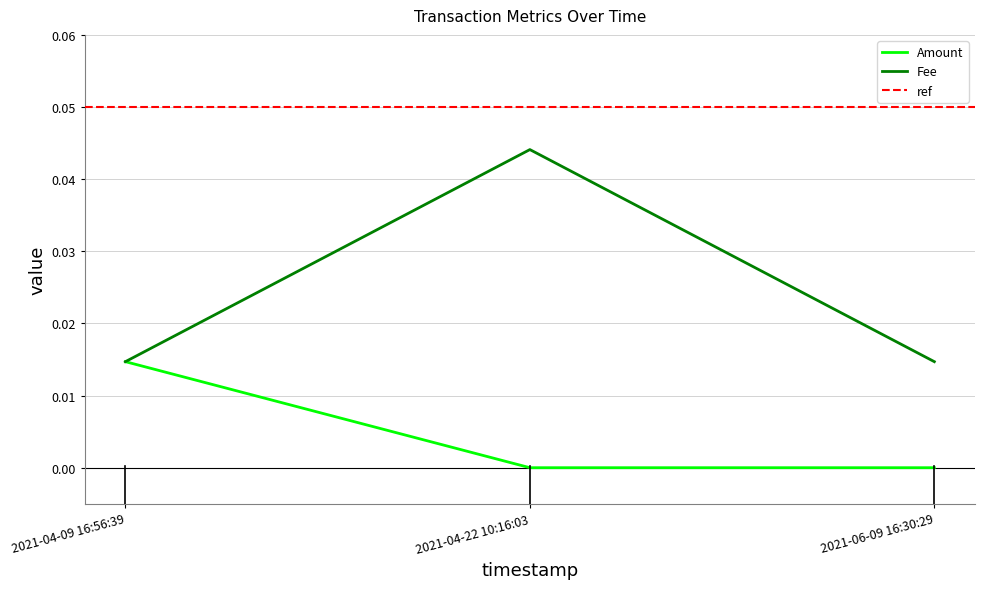

True or false: Amount has a value of 0.0 at 2021-04-22 10:16:03.

True